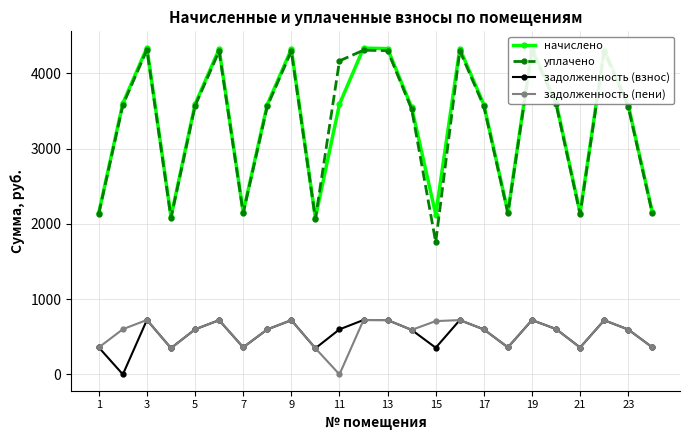

What is the greatest value displayed?

4340.0